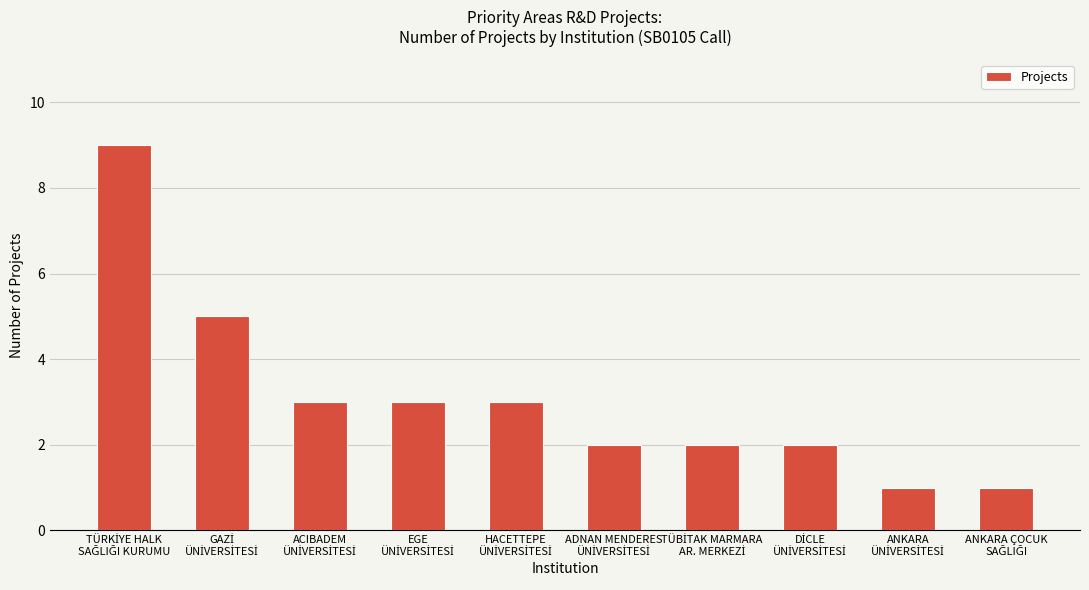

What is the maximum value shown in the chart?

9